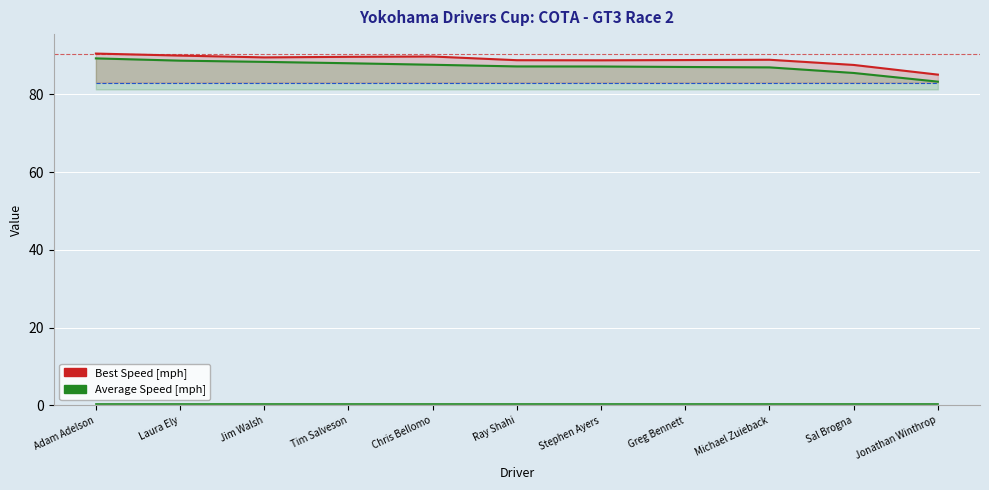

Is this an area chart (filled region under the line)?

No